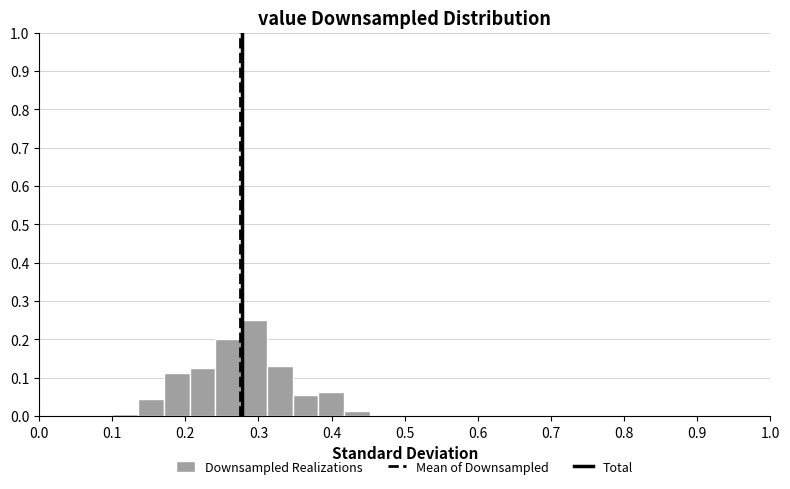

Read against the x-axis, roughly where is the centre of the tallest bar?

0.29